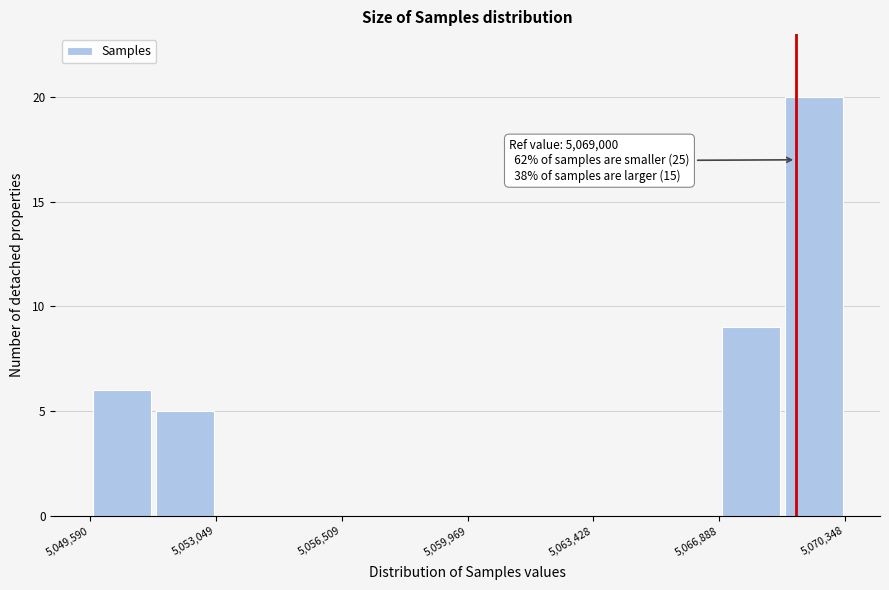

Around what value on the x-axis is the tallest bar? Give the approximate position of its centre, as read against the axis.

5069500